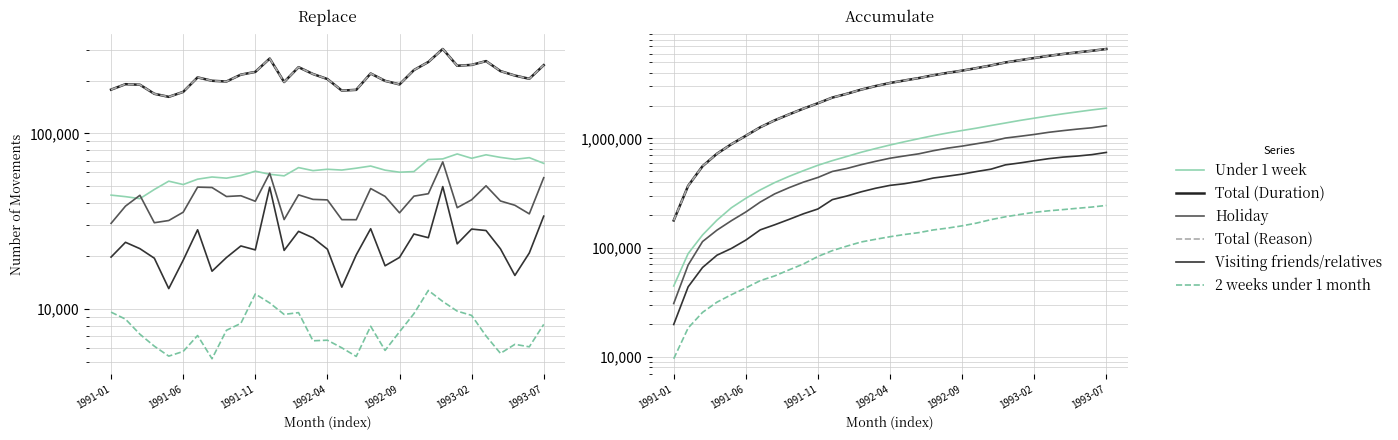

Does the chart have visible grid lines?

Yes